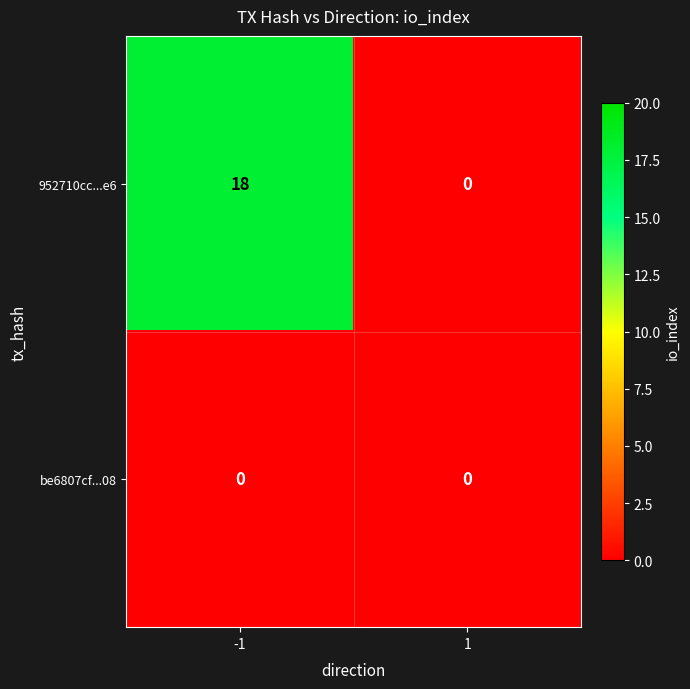

The 952710cc...e6 series shows 18 at -1. True or false?

True